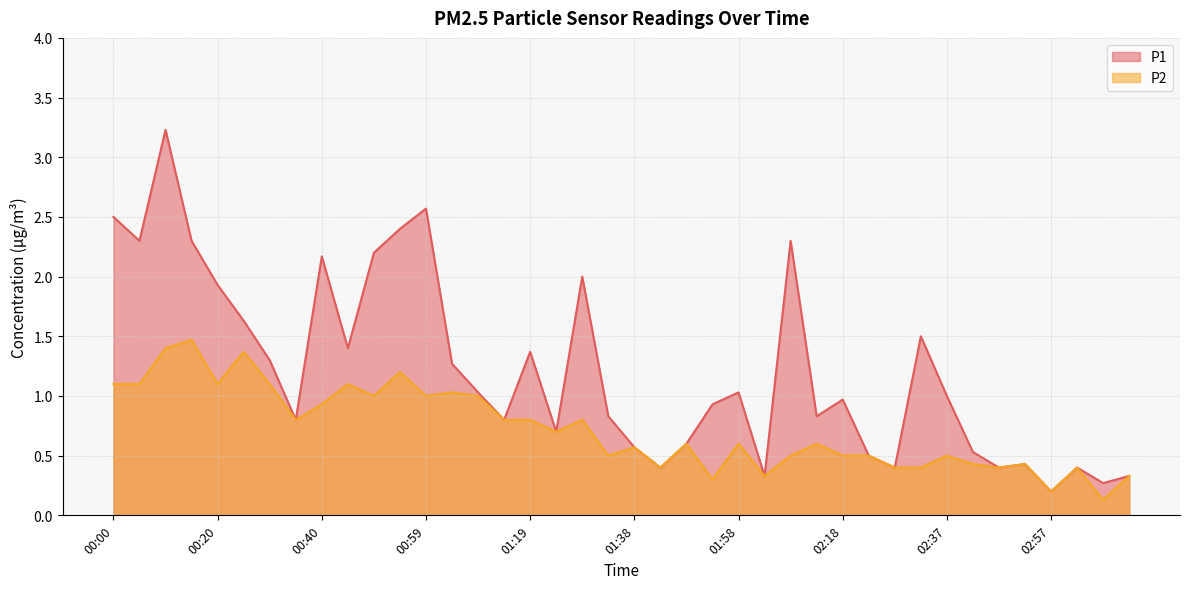

In P2, how many points are lower than both neighbors (excluding endpoints)?

12